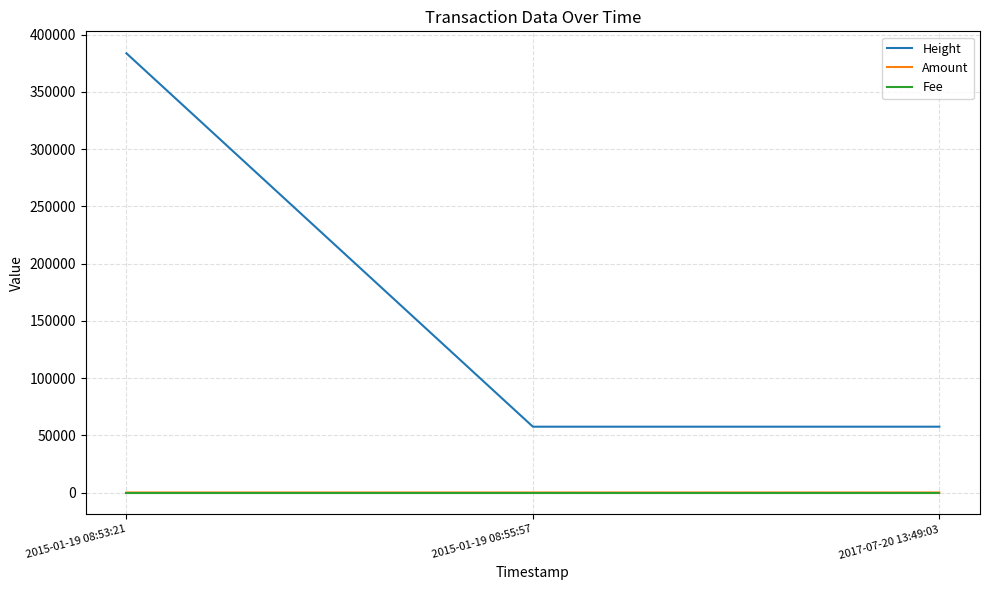

What position from the left is 2017-07-20 13:49:03?

3